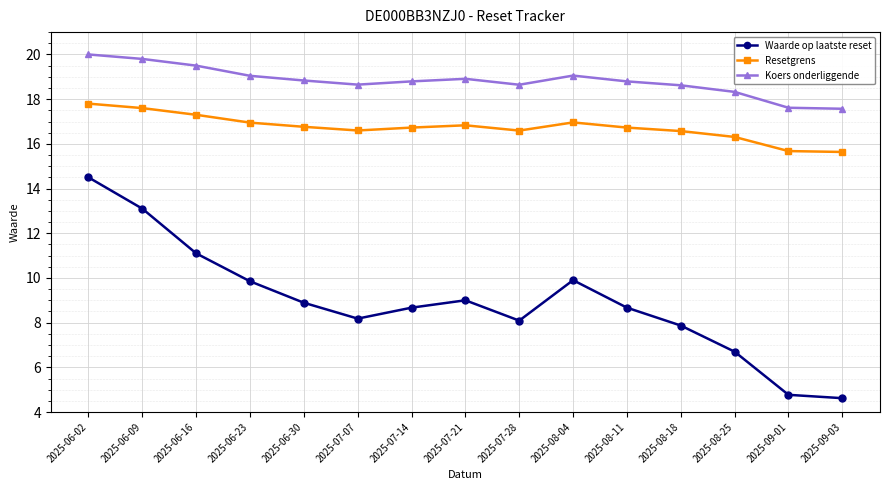

How many lines are shown in the chart?

3